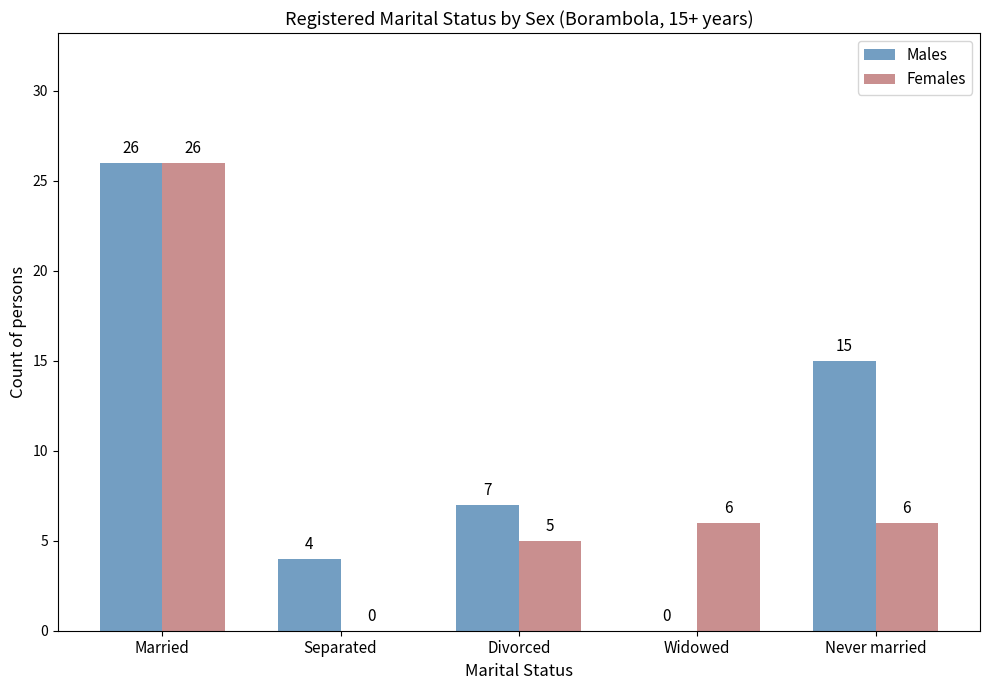

Count the Males values in the range 4 to 15.

3